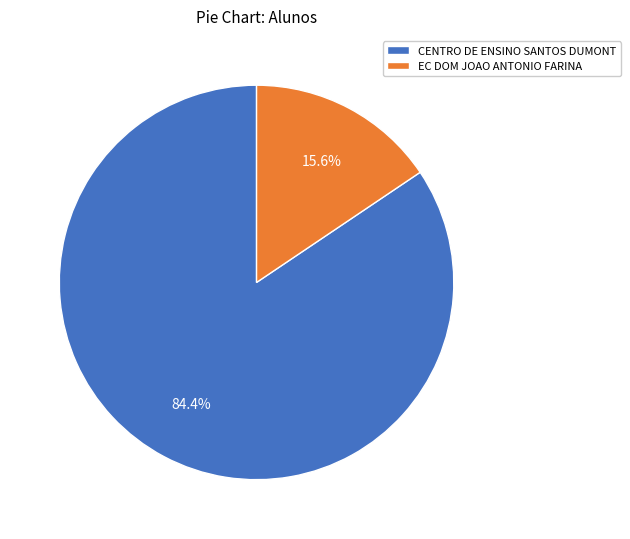

To the nearest percent, what is the average slice percentage?

50%